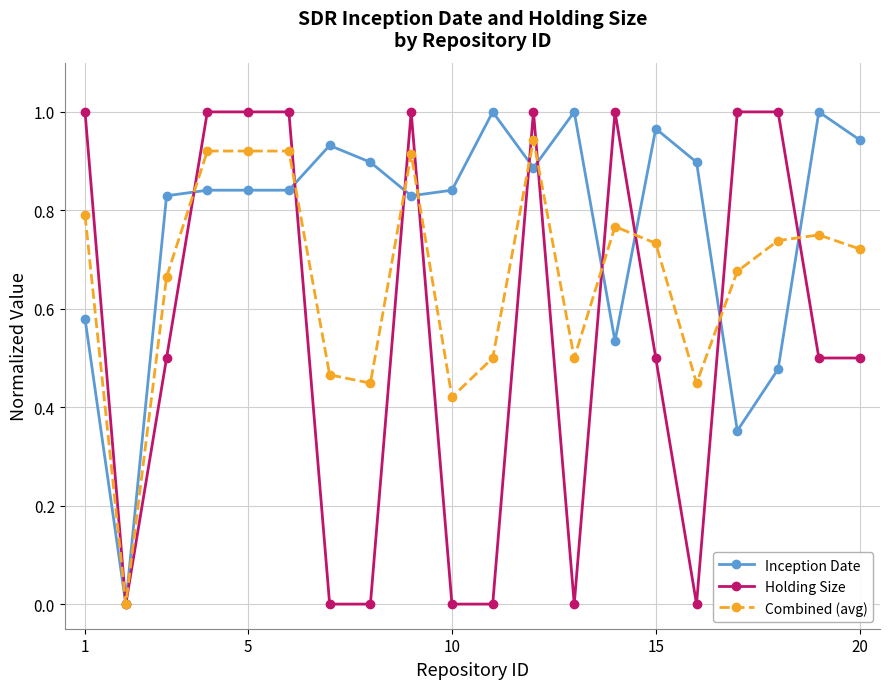

Does the chart display data point markers on the line(s)?

Yes